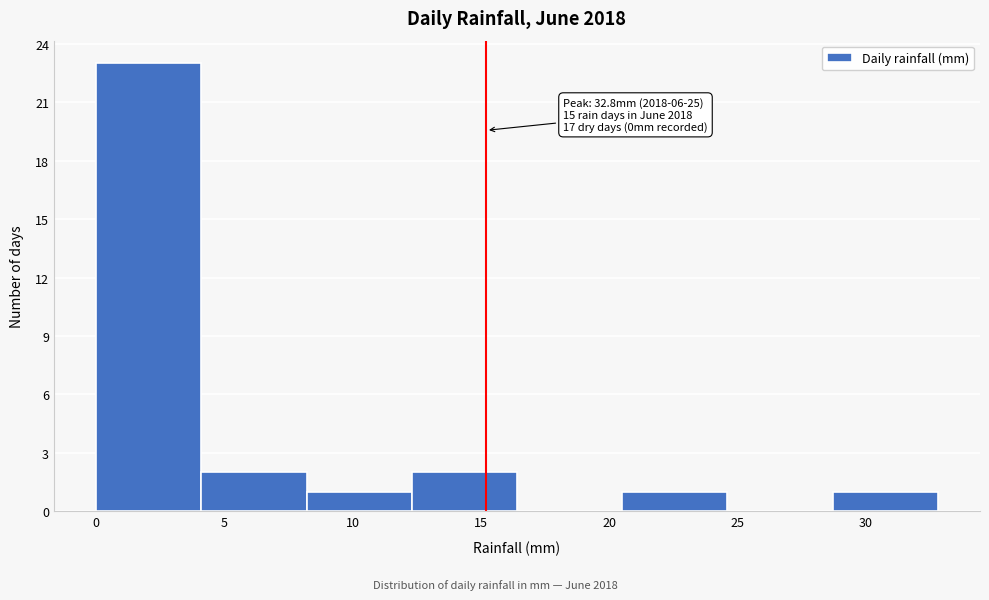

Which range on the x-axis has the tallest bar?

0.0 to 4.1